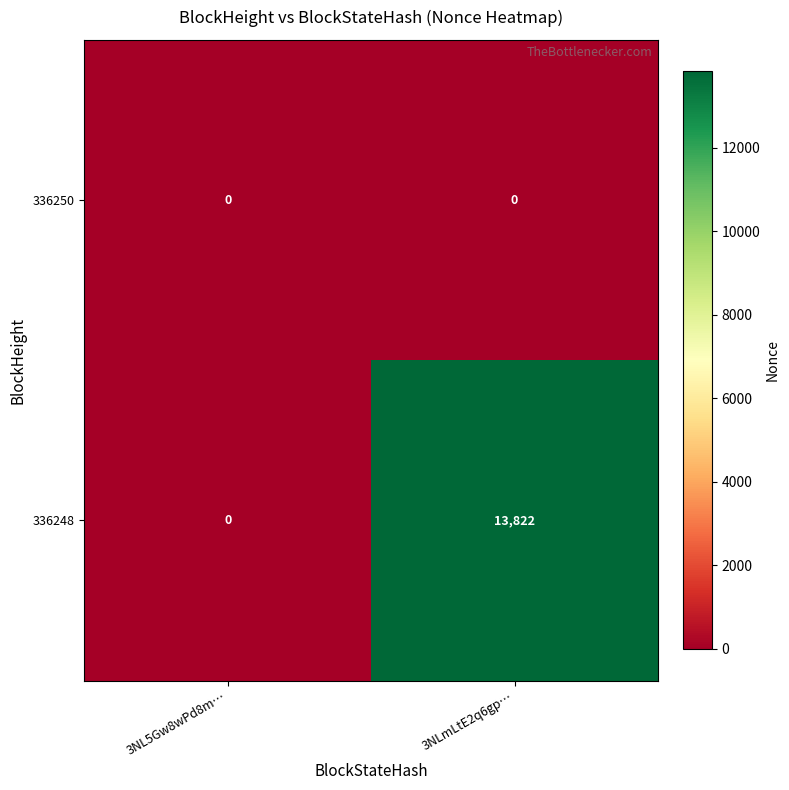

At which category does the chart reach its peak across all series?

3NLmLtE2q6gp…